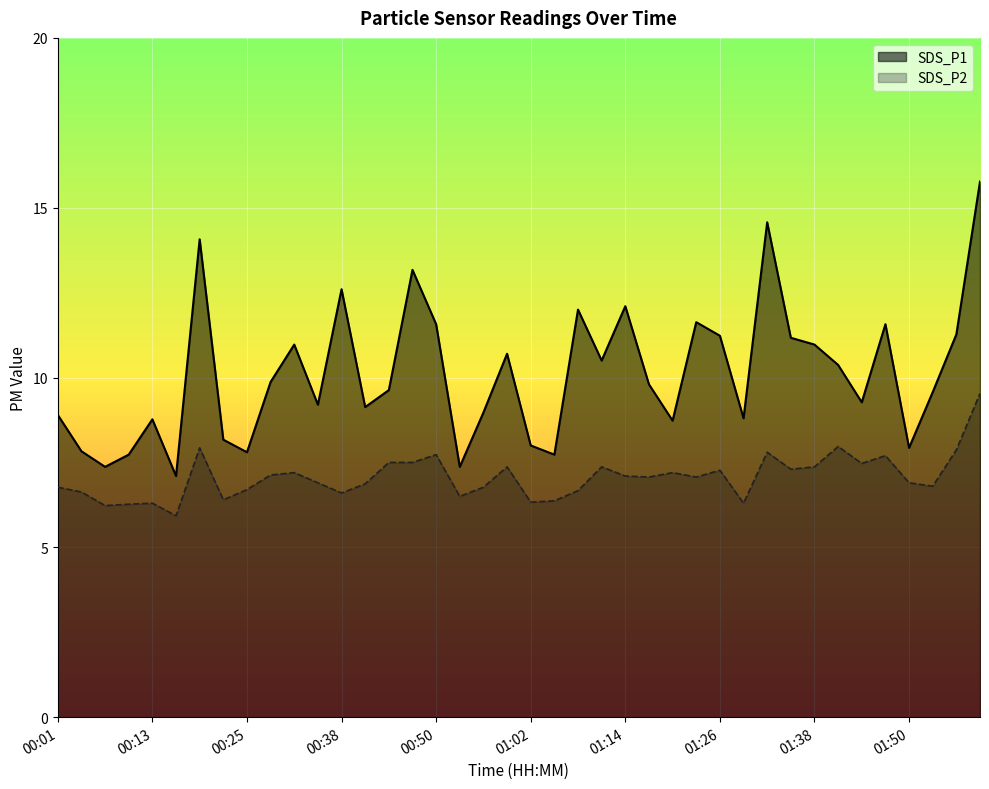

What is the difference between the SDS_P1 values at 01:26 and 00:28?

1.4